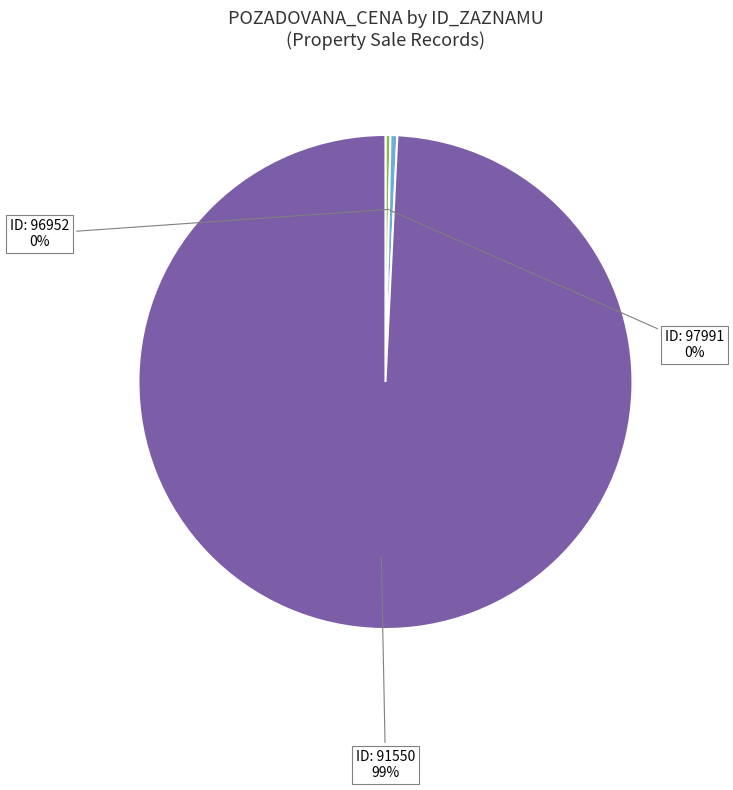

Combined, do ID: 96952 and ID: 91550 account for over 50%?

Yes